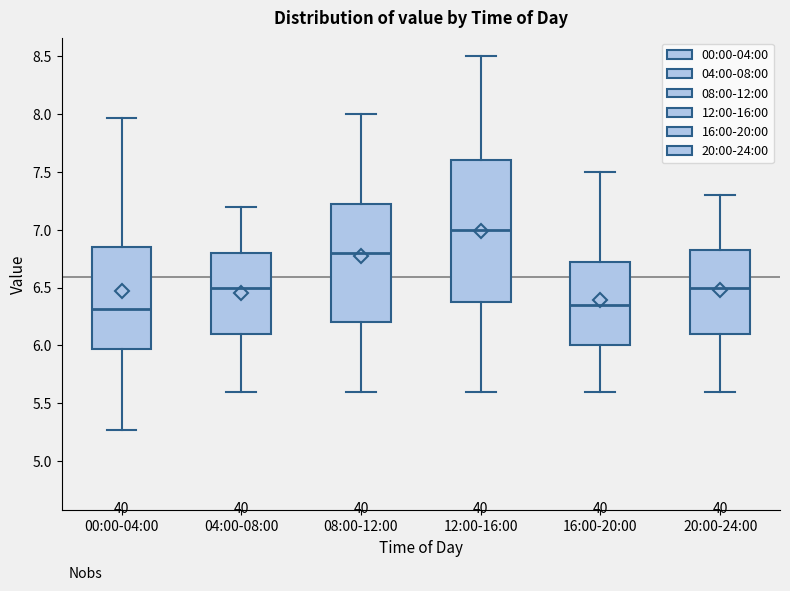

Where does the upper whisker of the box for 08:00-12:00 end on the y-axis? The values are not printed on the chart, so give them approximately, as read against the axis.

8.00